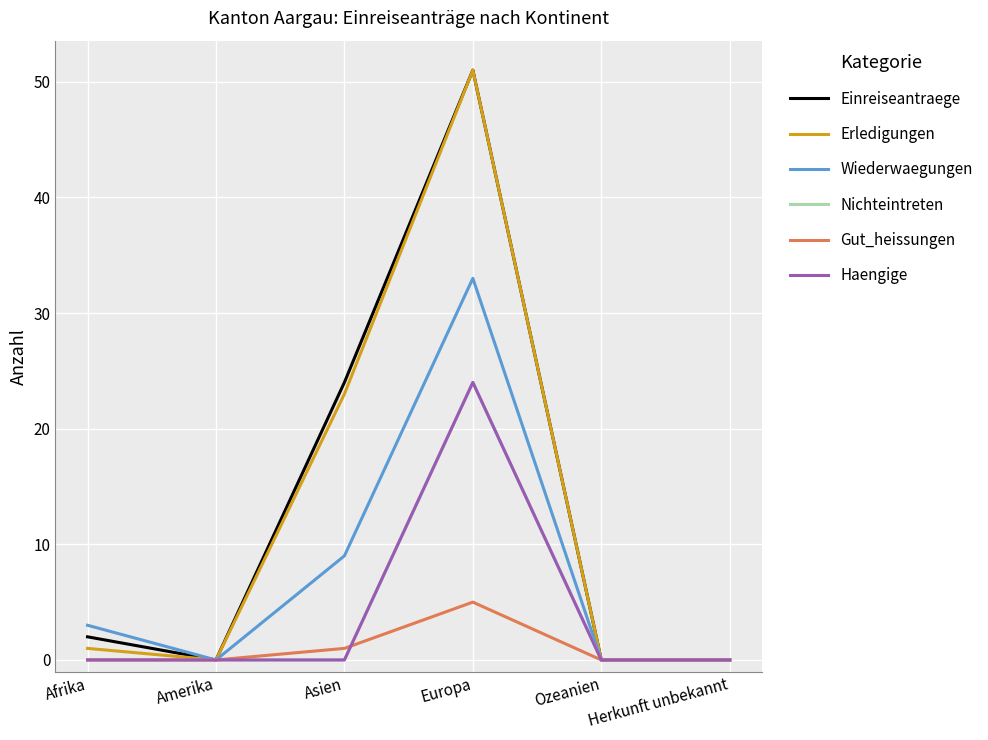

What is the sum of all Haengige values?

24